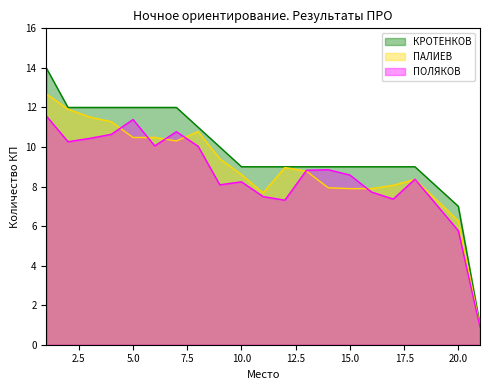

Which label corresponds to the largest value in the chart?

1